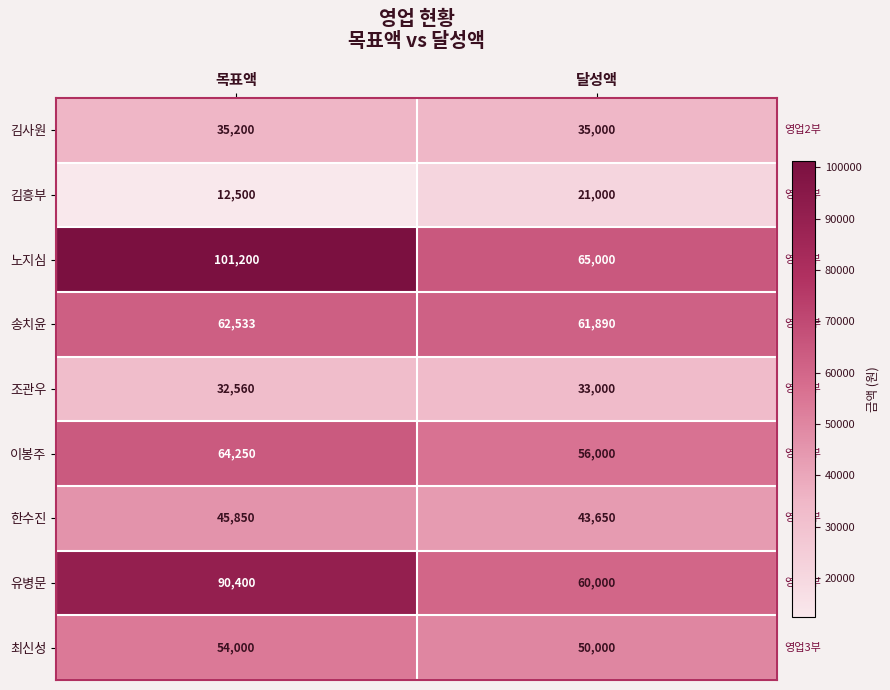

At which category is the sum across all series the highest?

목표액